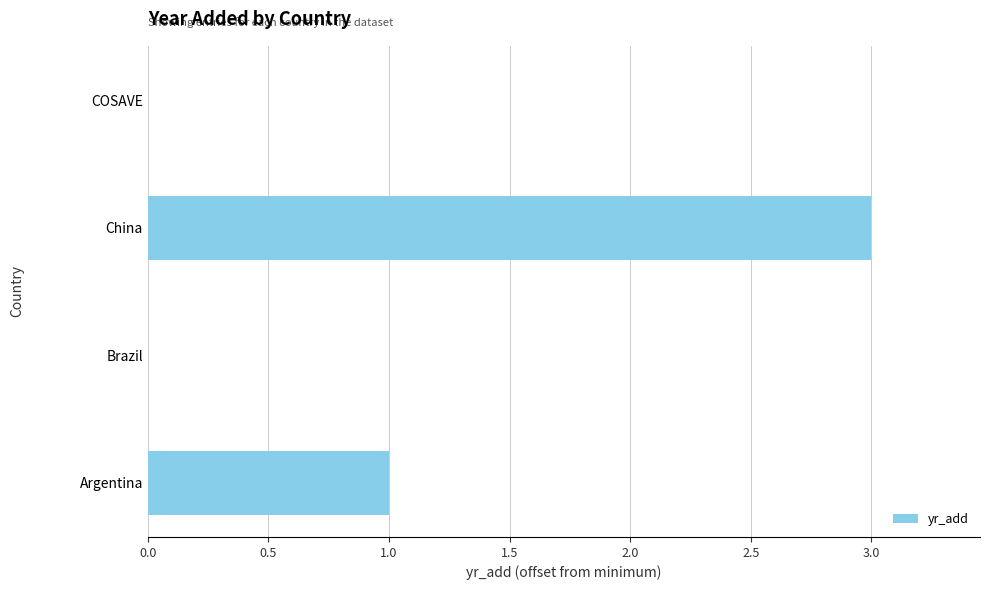

What is the change in value from Argentina to China?

+2